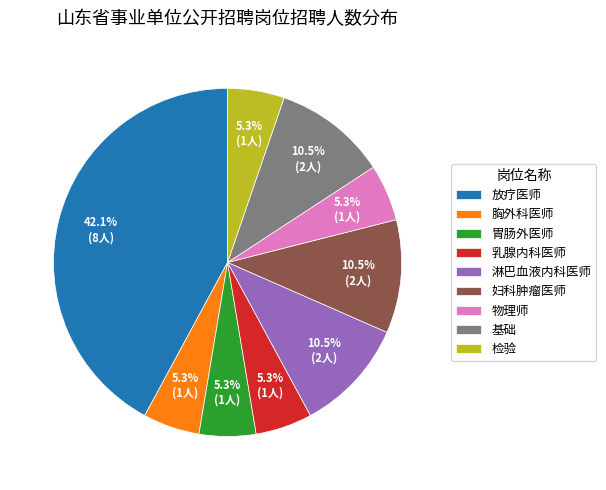

Is 检验 the majority of the pie?

No